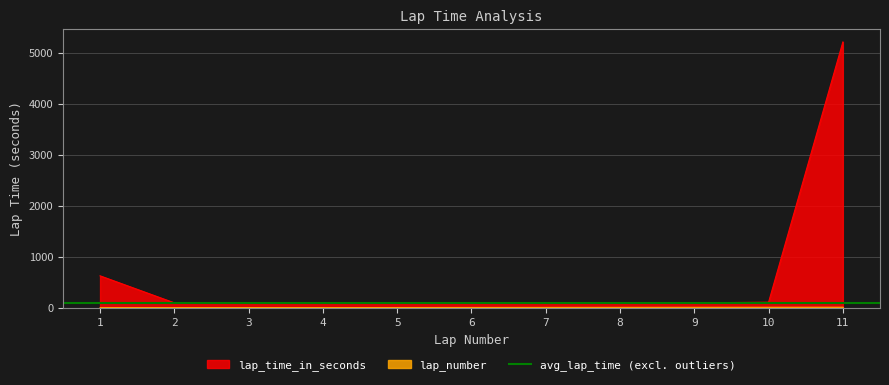

Where is the first local minimum for lap_time_in_seconds?

3